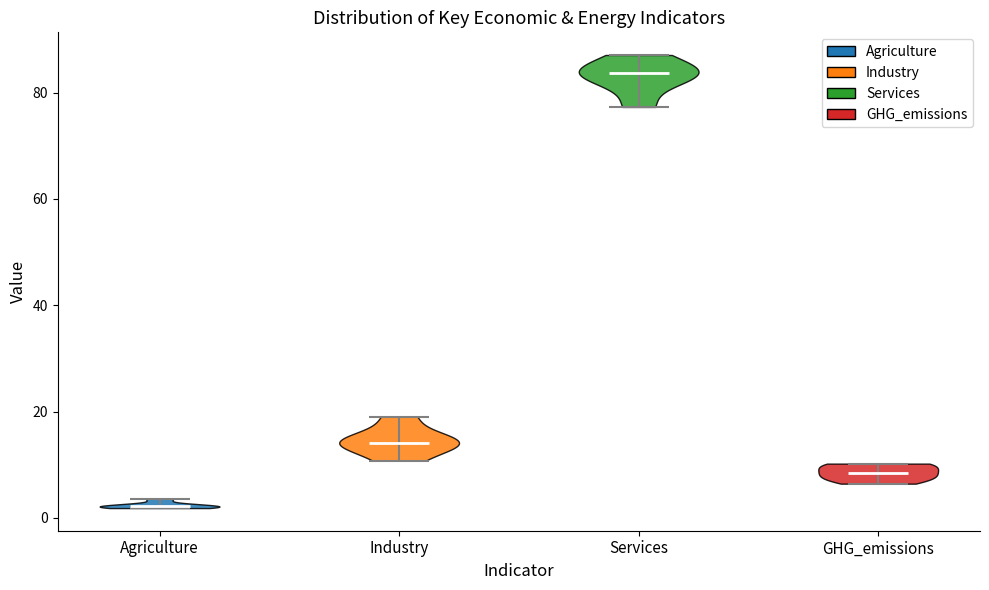

What is the highest point the violin for GHG_emissions reaches on the y-axis? The values are not printed on the chart, so give them approximately, as read against the axis.

10